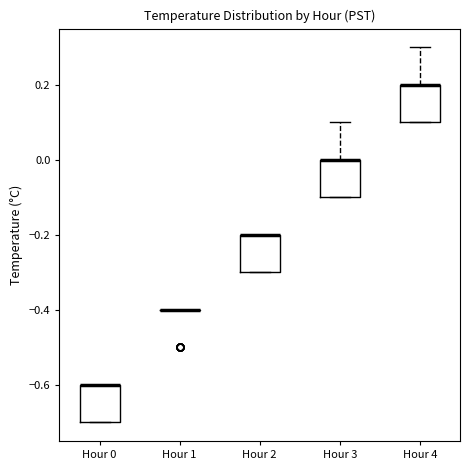

Reading left to right, read every box against the y-axis: the position of its median line, the range the box covers, and the ends of its whiskers. The values are not printed on the chart, so give them approximately, as read against the axis.

Hour 0: median -0.6 (drawn on the box's upper edge), box -0.7 to -0.6, whiskers -0.7 to -0.6
Hour 1: box collapsed to a line at -0.4, whiskers -0.4 to -0.4
Hour 2: median -0.2 (drawn on the box's upper edge), box -0.3 to -0.2, whiskers -0.3 to -0.2
Hour 3: median 0.0 (drawn on the box's upper edge), box -0.1 to 0.0, whiskers -0.1 to 0.1
Hour 4: median 0.2 (drawn on the box's upper edge), box 0.1 to 0.2, whiskers 0.1 to 0.3